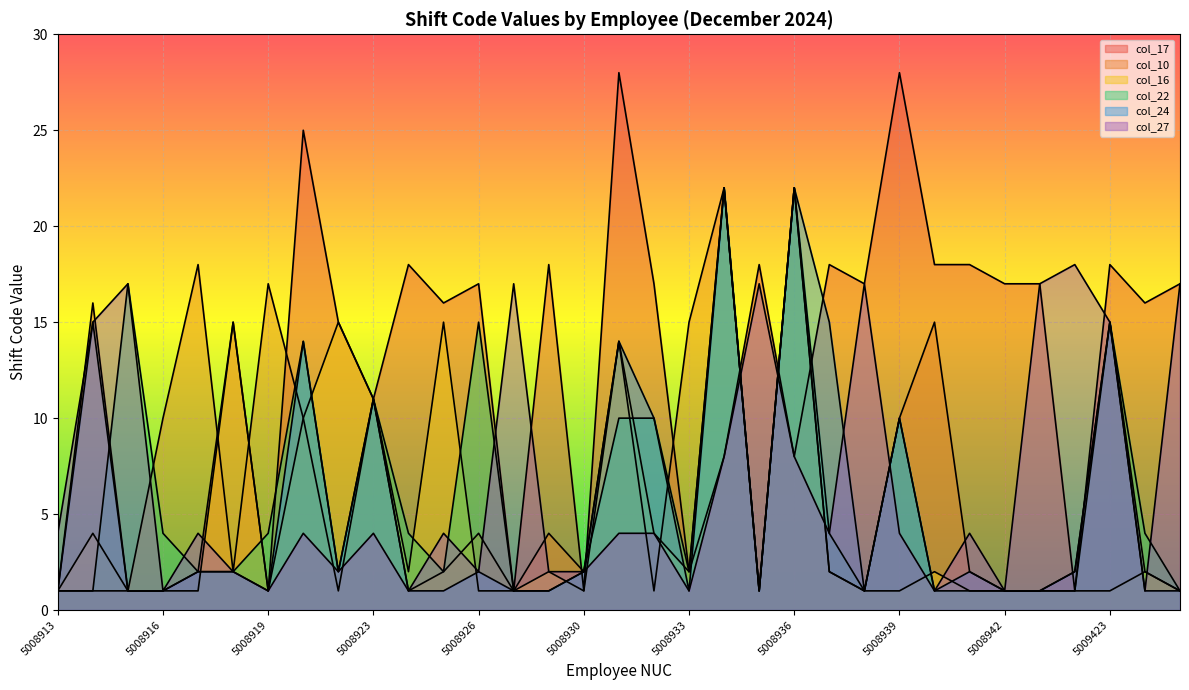

How many interior local valleys does the col_10 series have?

9